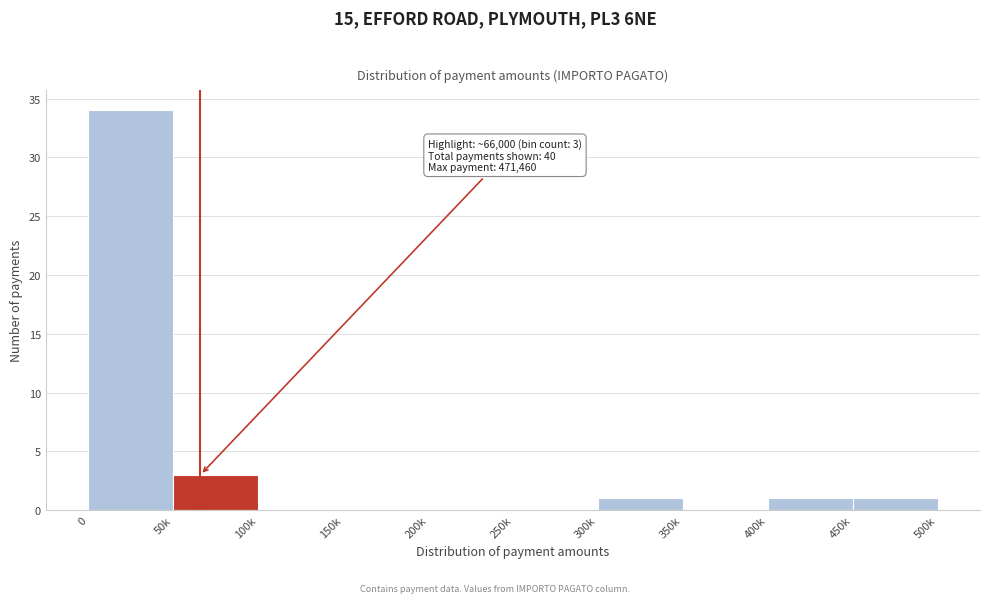

Reading left to right, extract all data points from this chart.

0=34	50k=3	100k=0	150k=0	200k=0	250k=0	300k=1	350k=0	400k=1	450k=1